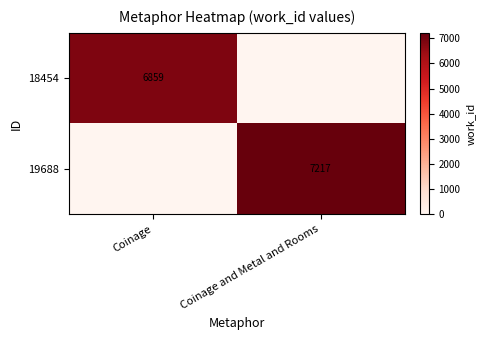

Is the value of 18454 at Coinage greater than the value of 19688 at Coinage and Metal and Rooms?

No